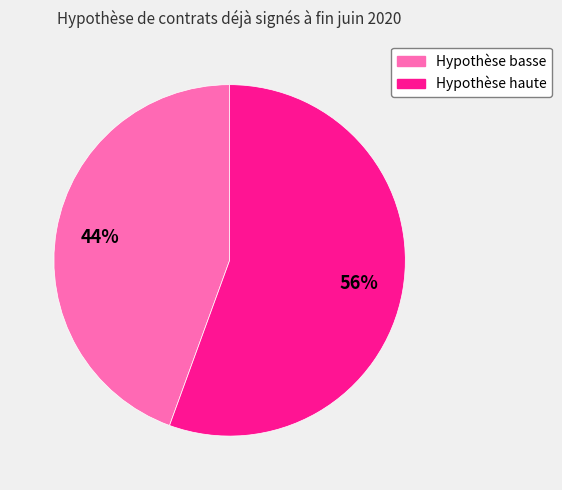

Between Hypothèse haute and Hypothèse basse, which is larger?

Hypothèse haute